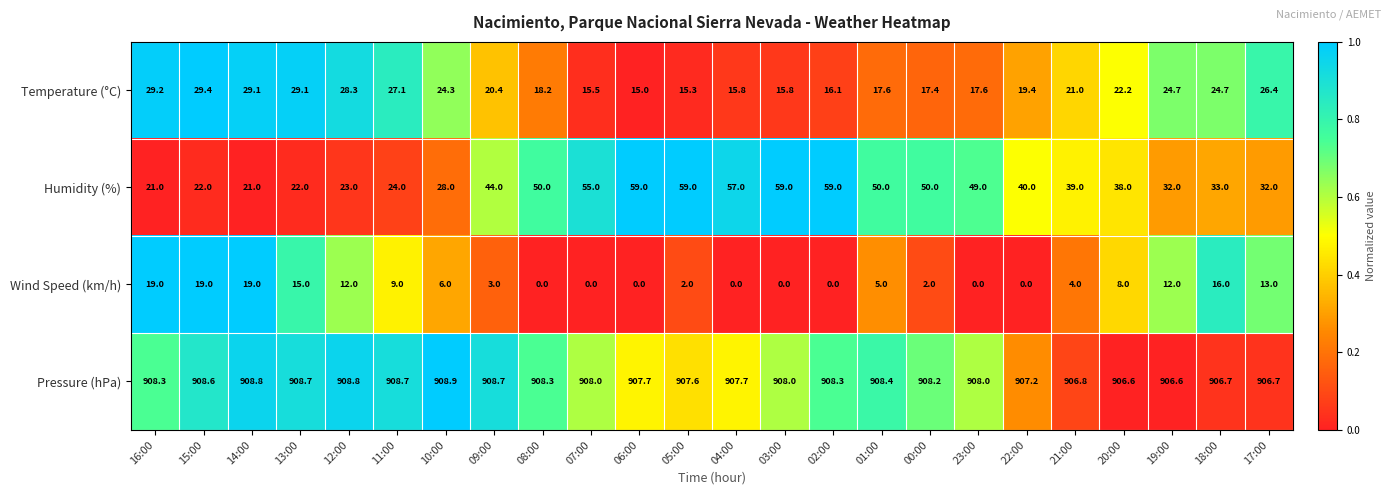

Rank the series by their maximum value, from highest to lowest.

Pressure (hPa), Humidity (%), Temperature (°C), Wind Speed (km/h)